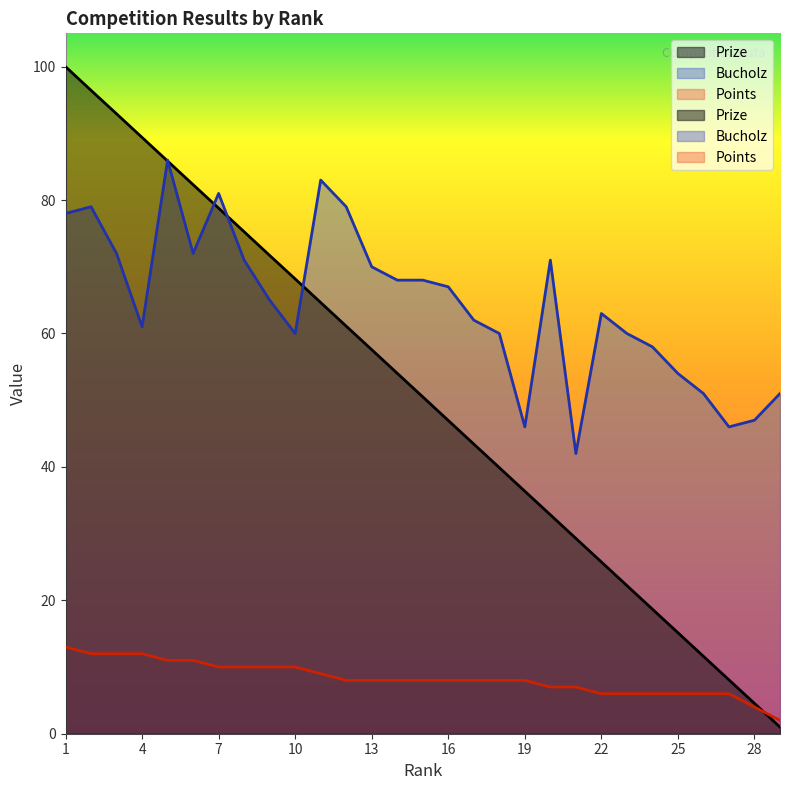

How many interior local peaks does the Bucholz series have?

6